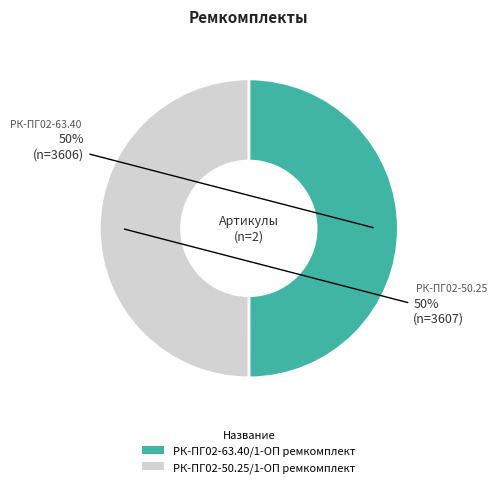

To the nearest percent, what portion does РК-ПГ02-63.40/1-ОП ремкомплект represent?

50%